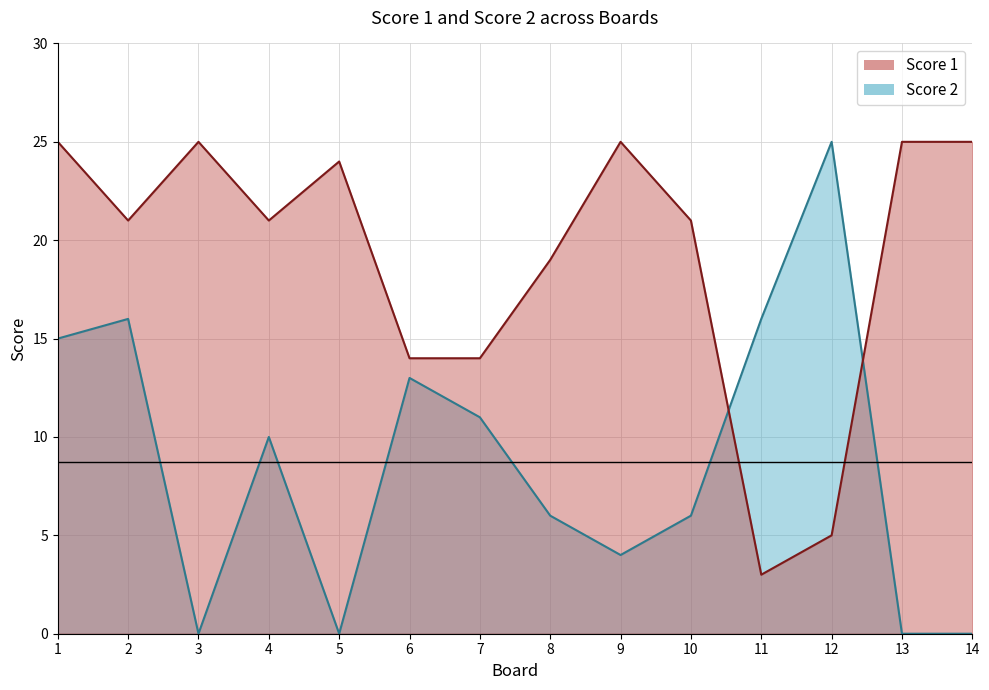

True or false: Score 2 has more than 2 interior local peaks.

True